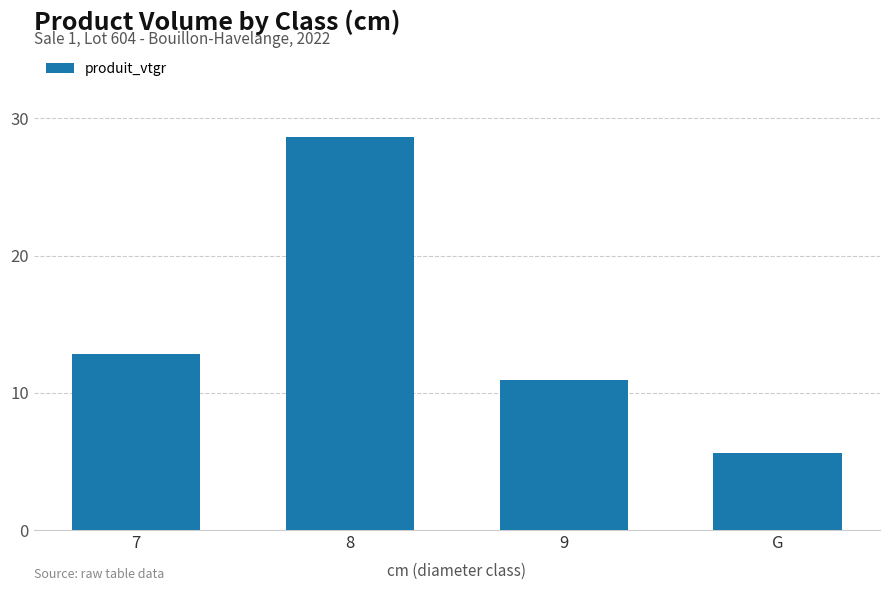

Where does the data first go above 12?

7